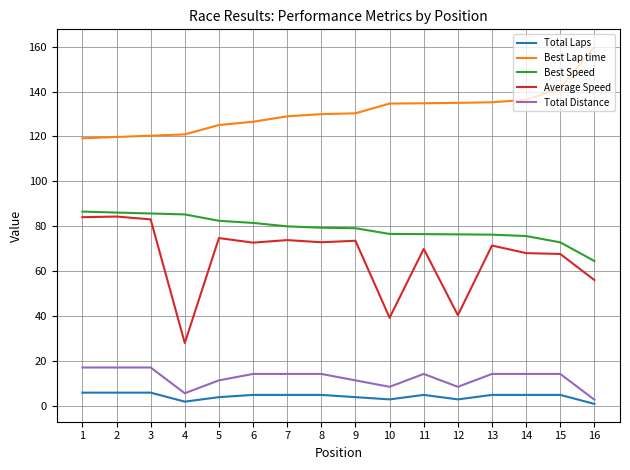

Which series has the largest total across all categories?

Best Lap time